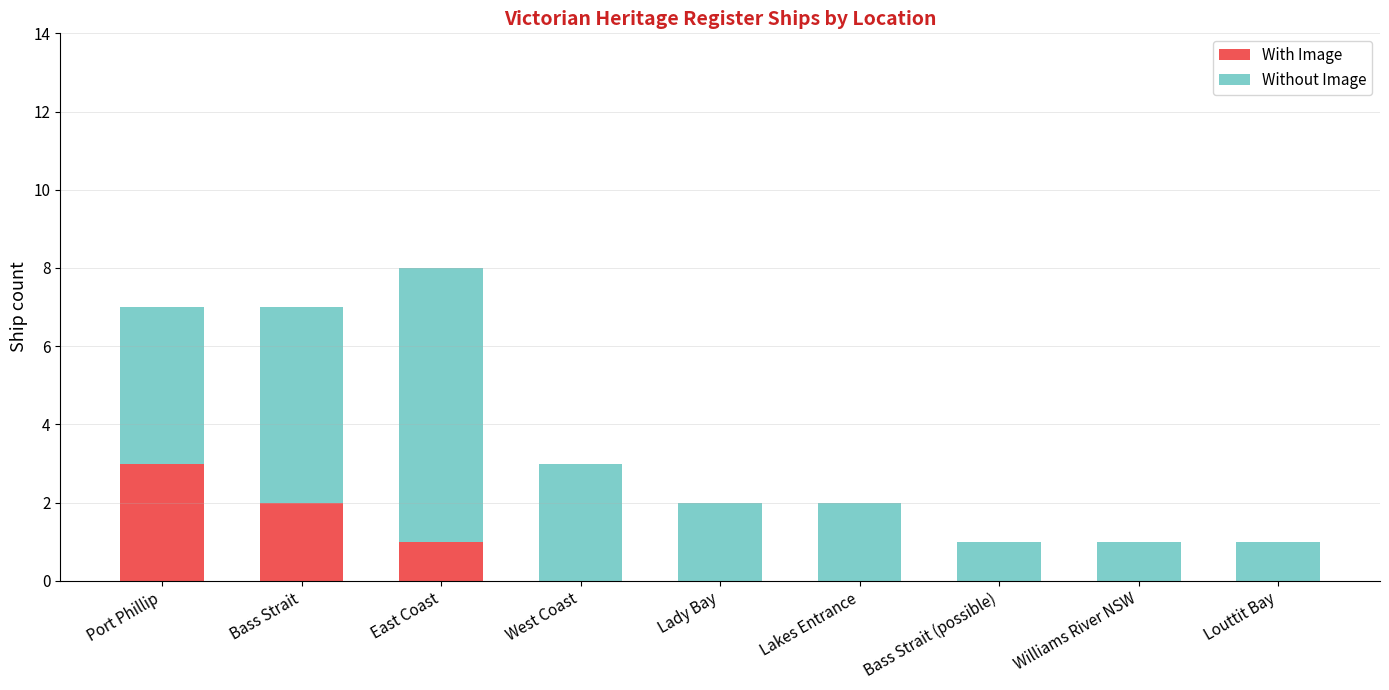

Which category has the highest value in the With Image series?

Port Phillip